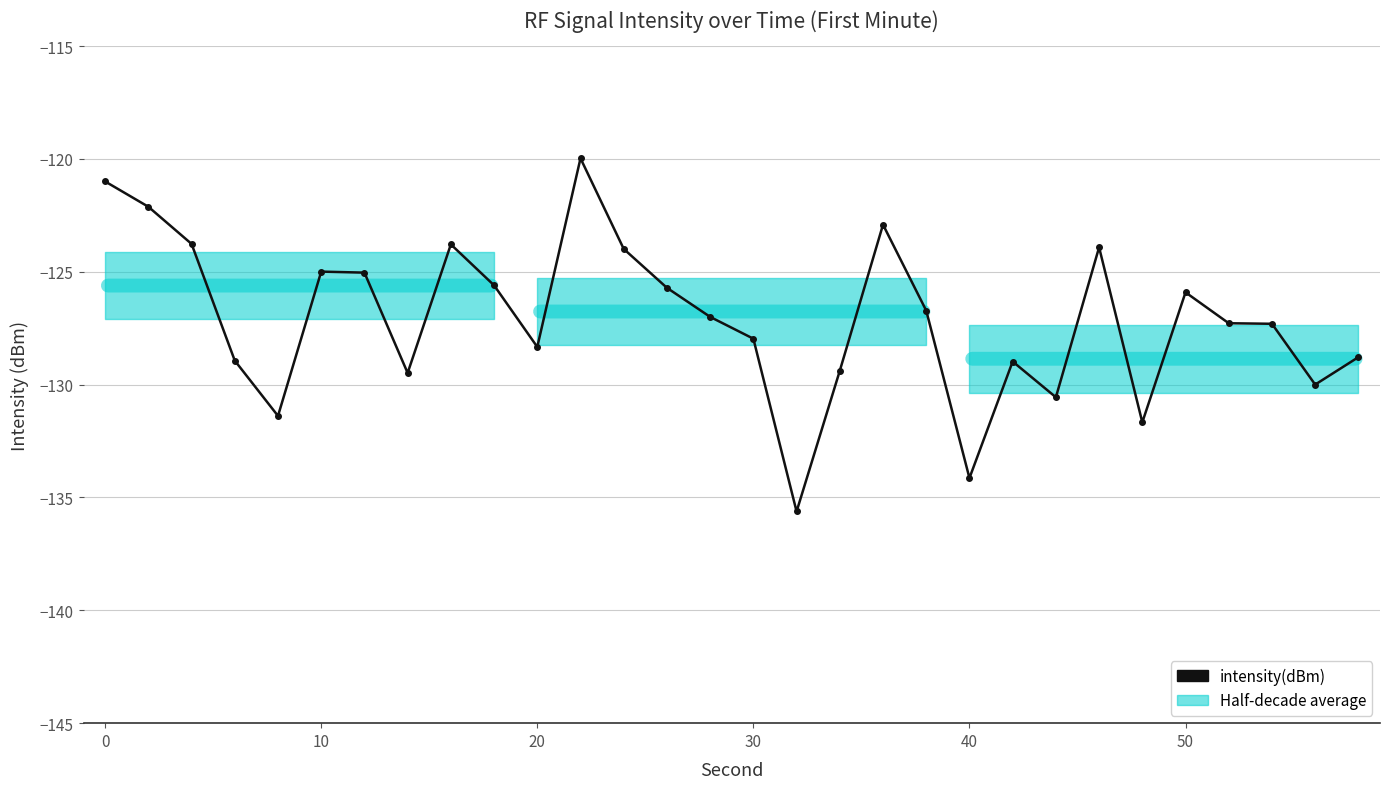

How many data points are above -126?

13